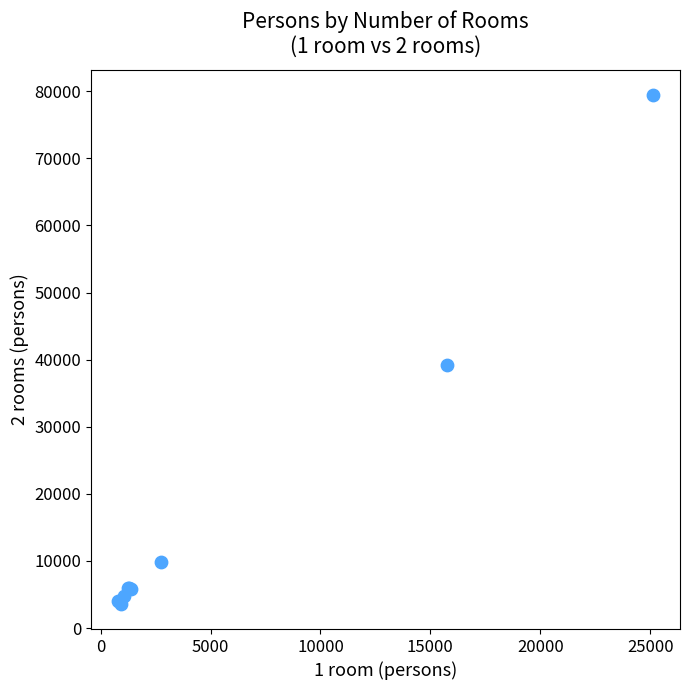

What Y value in the scatter plot is closest to 41537?

39162